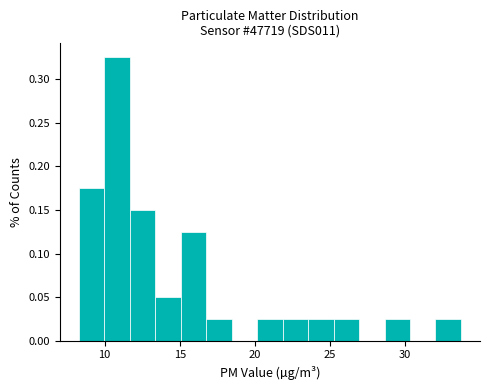

Around what value on the x-axis is the tallest bar? Give the approximate position of its centre, as read against the axis.

11.0